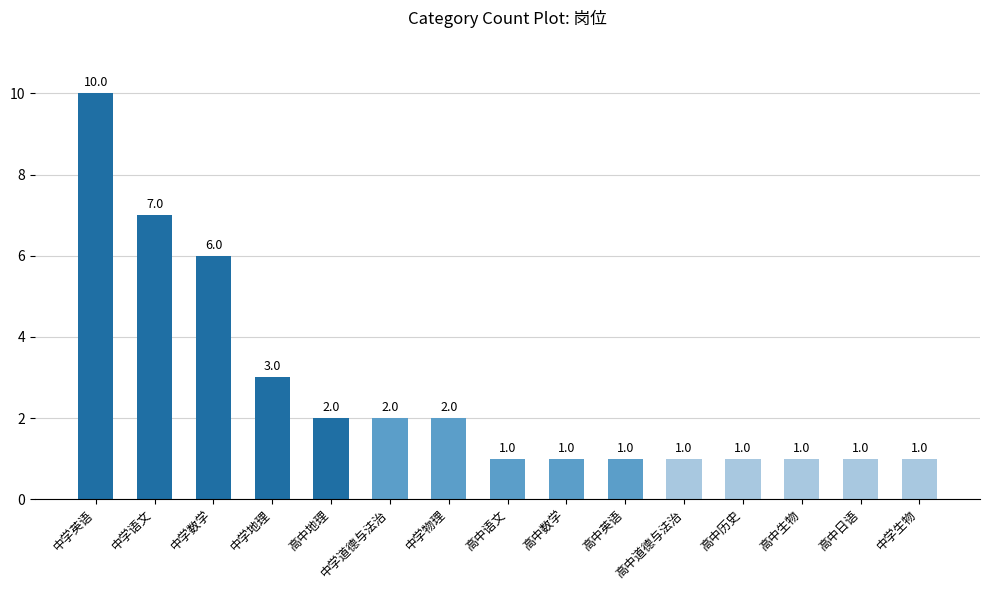

Between 中学物理 and 高中语文, which is larger?

中学物理